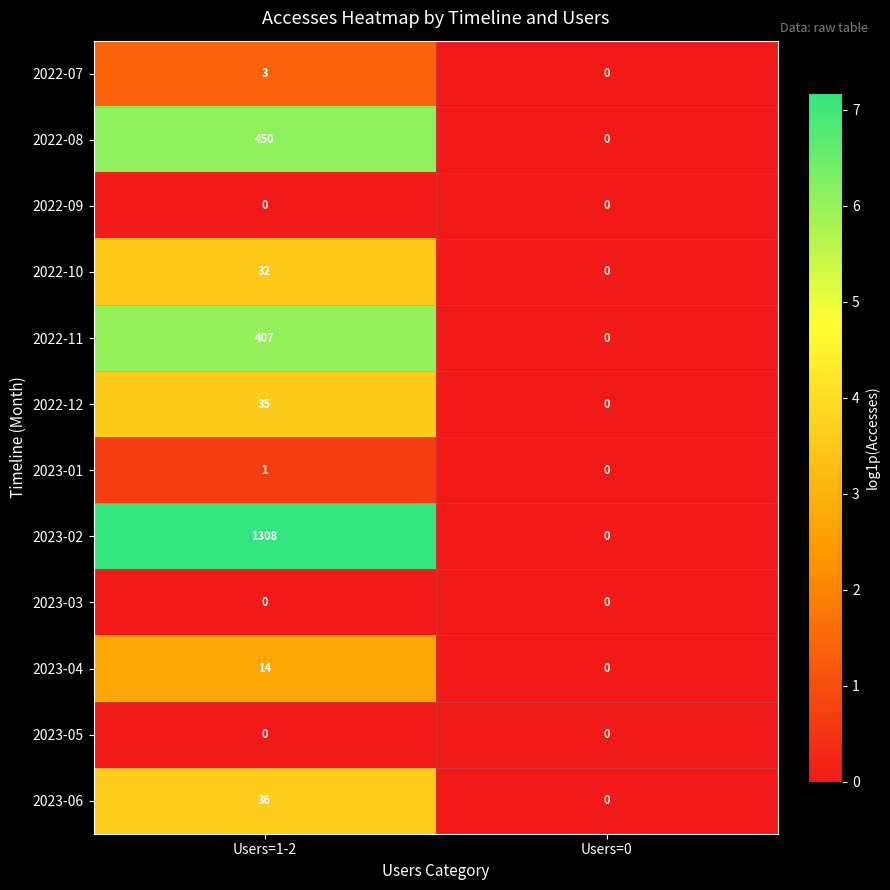

Reading right to left, transcribe all the data shown in this chart.

2022-07: Users=0=0	Users=1-2=3
2022-08: Users=0=0	Users=1-2=450
2022-09: Users=0=0	Users=1-2=0
2022-10: Users=0=0	Users=1-2=32
2022-11: Users=0=0	Users=1-2=407
2022-12: Users=0=0	Users=1-2=35
2023-01: Users=0=0	Users=1-2=1
2023-02: Users=0=0	Users=1-2=1308
2023-03: Users=0=0	Users=1-2=0
2023-04: Users=0=0	Users=1-2=14
2023-05: Users=0=0	Users=1-2=0
2023-06: Users=0=0	Users=1-2=36